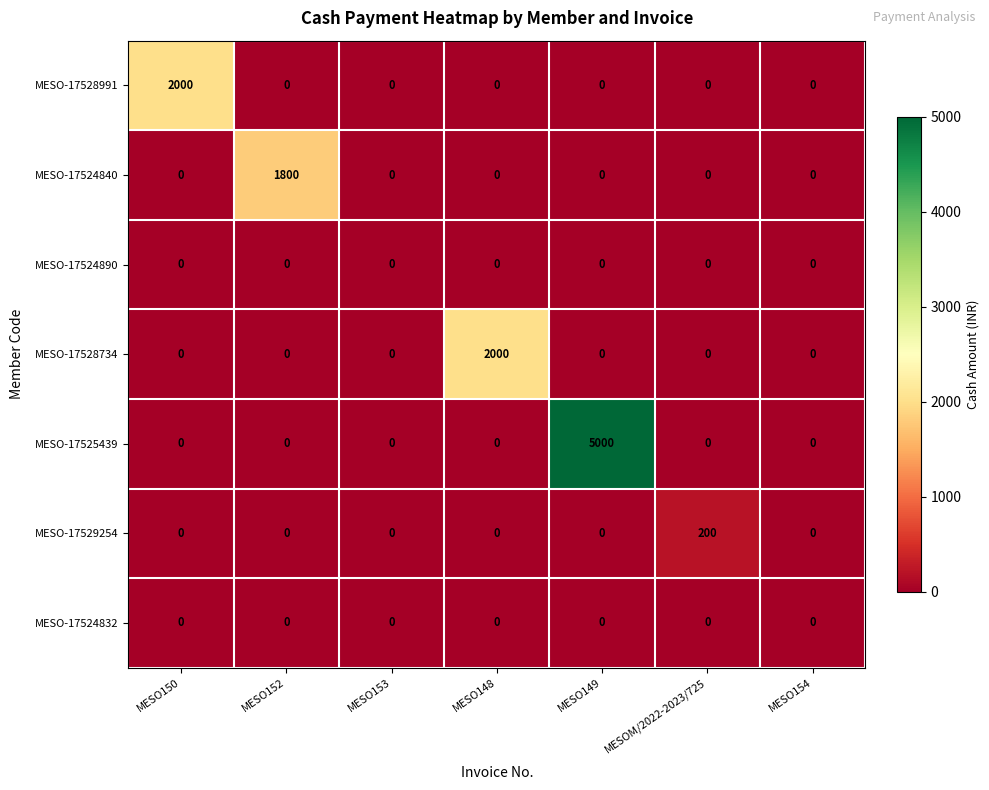

What is the total value across all series at MESO150?

2000